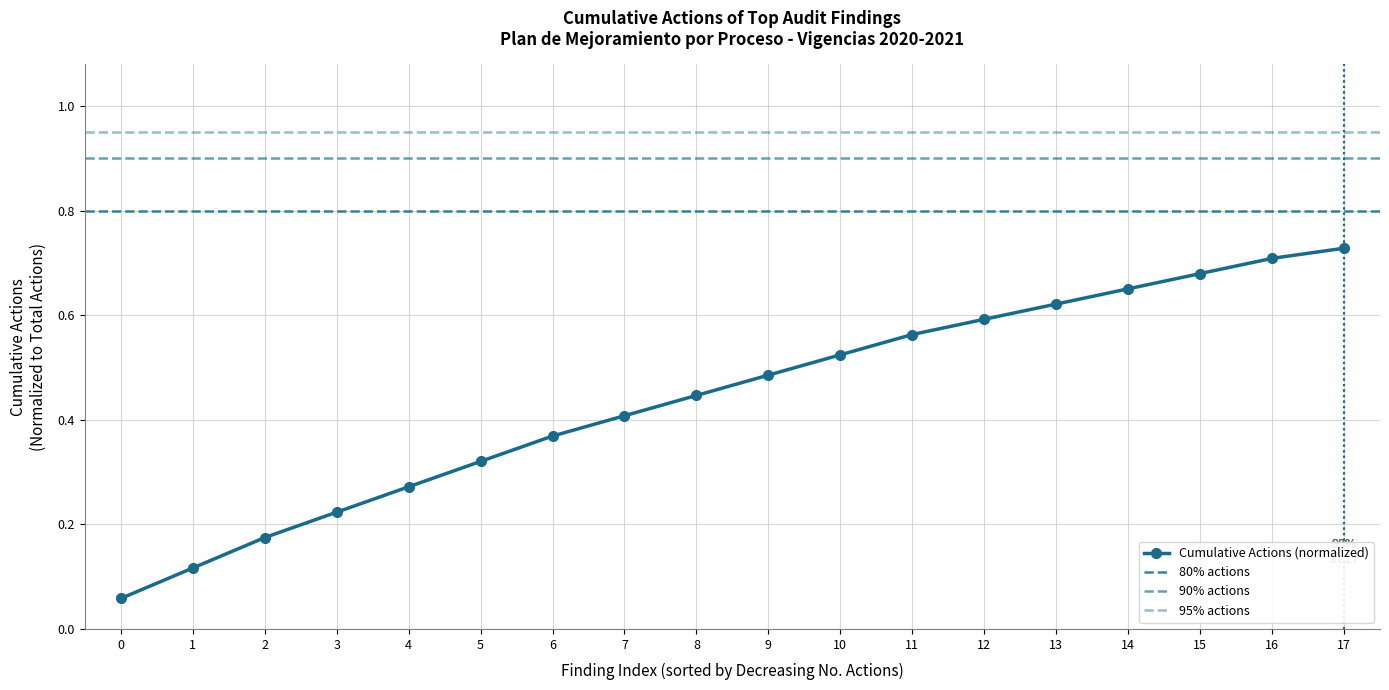

What is the difference between the second highest and second lowest values?

0.6